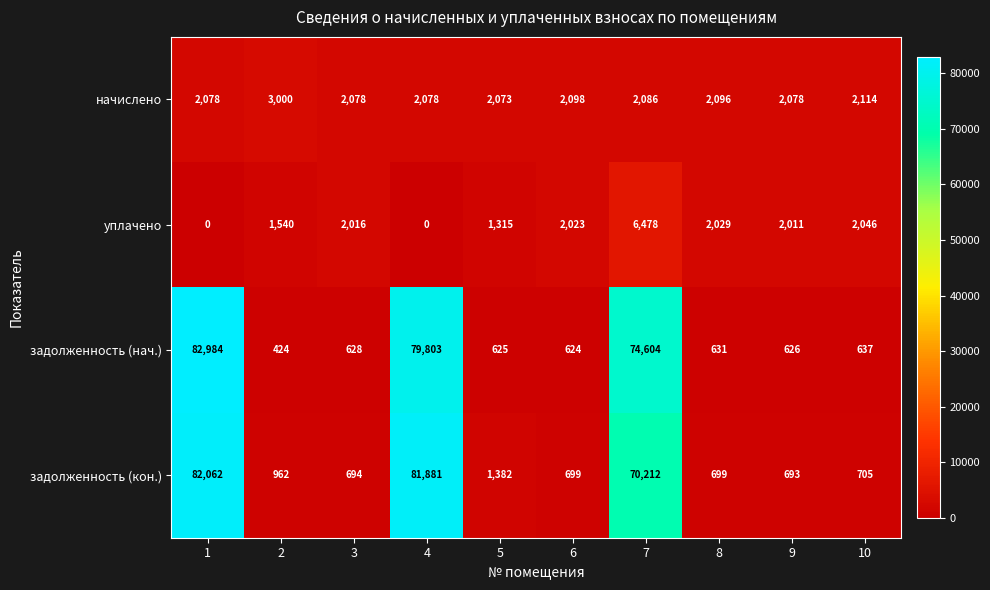

At how many categories does at least one series exceed 65031?

3